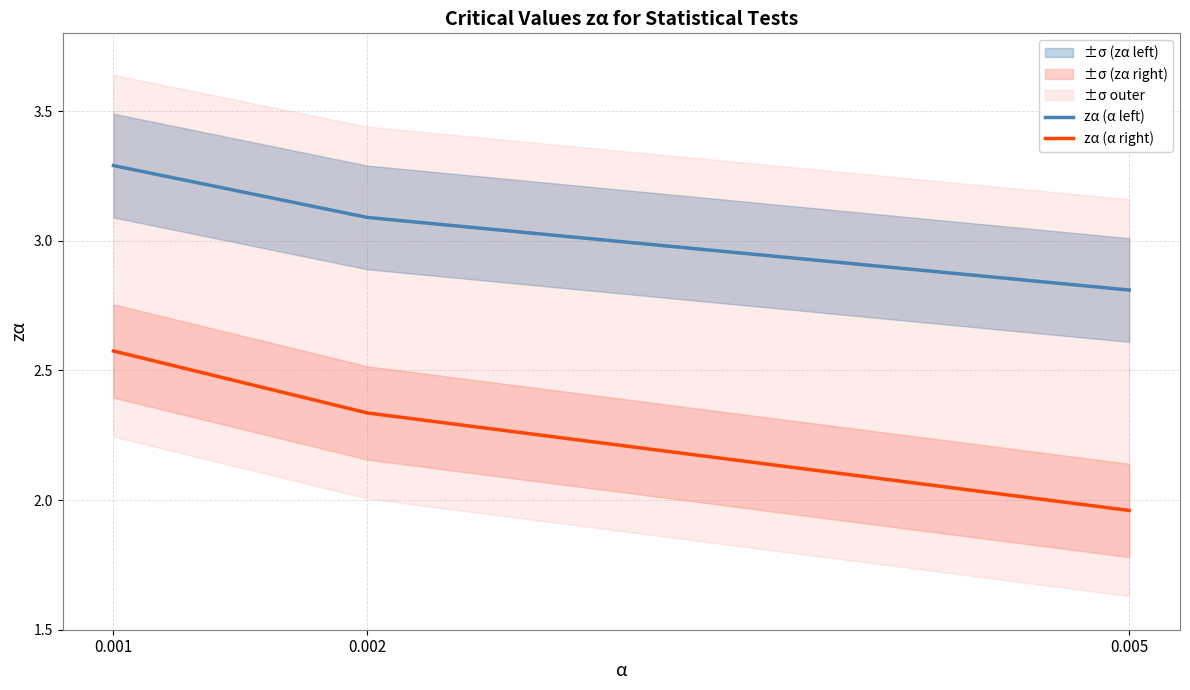

True or false: zα (α left) has a value of 1.7 at 0.002.

False